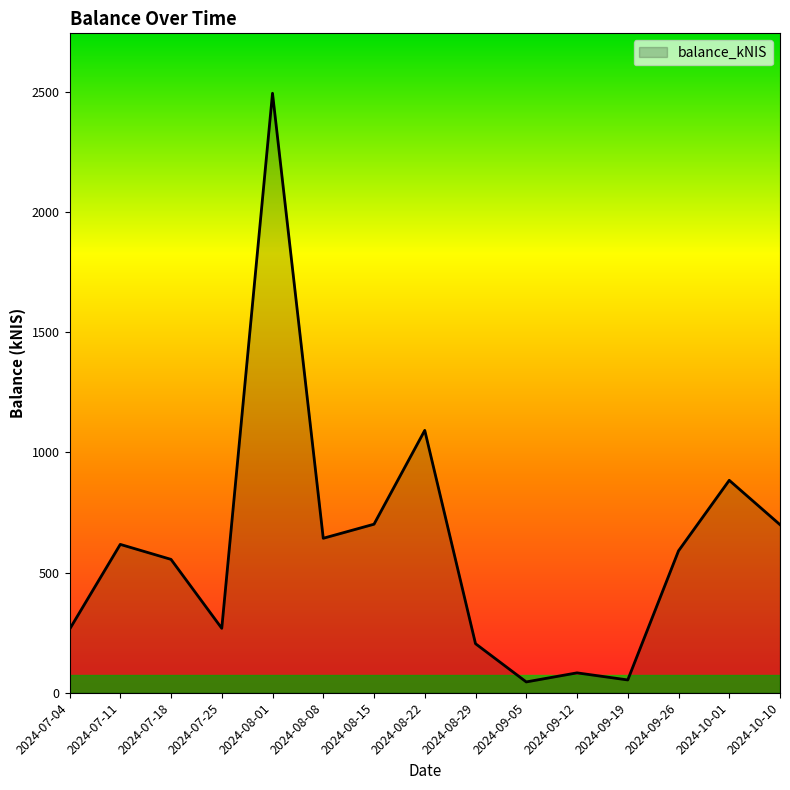

What is the greatest value displayed?

2493.3